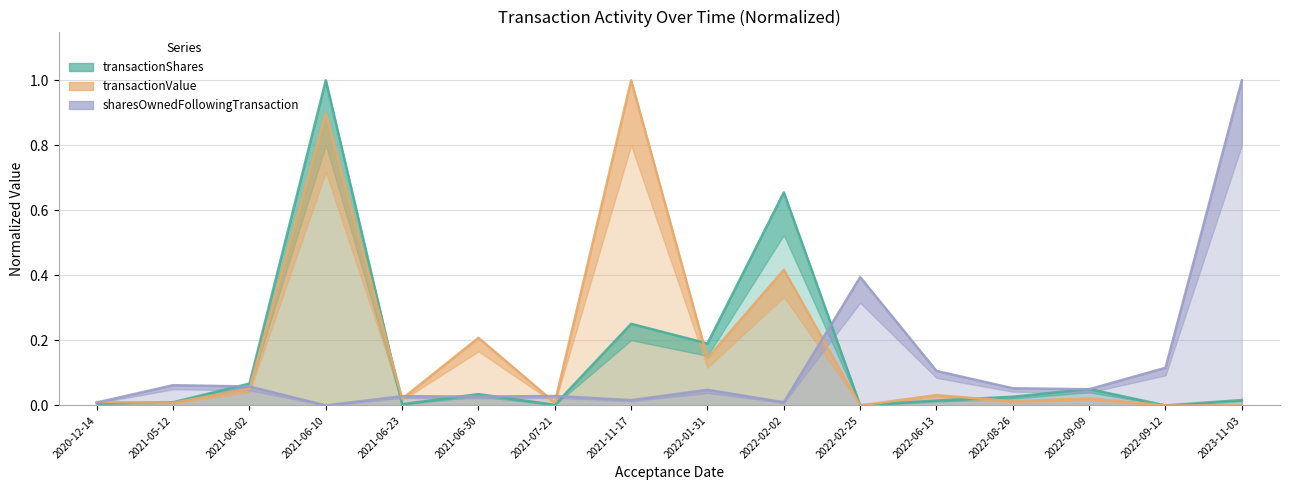

At how many categories does at least one series exceed 0?

16